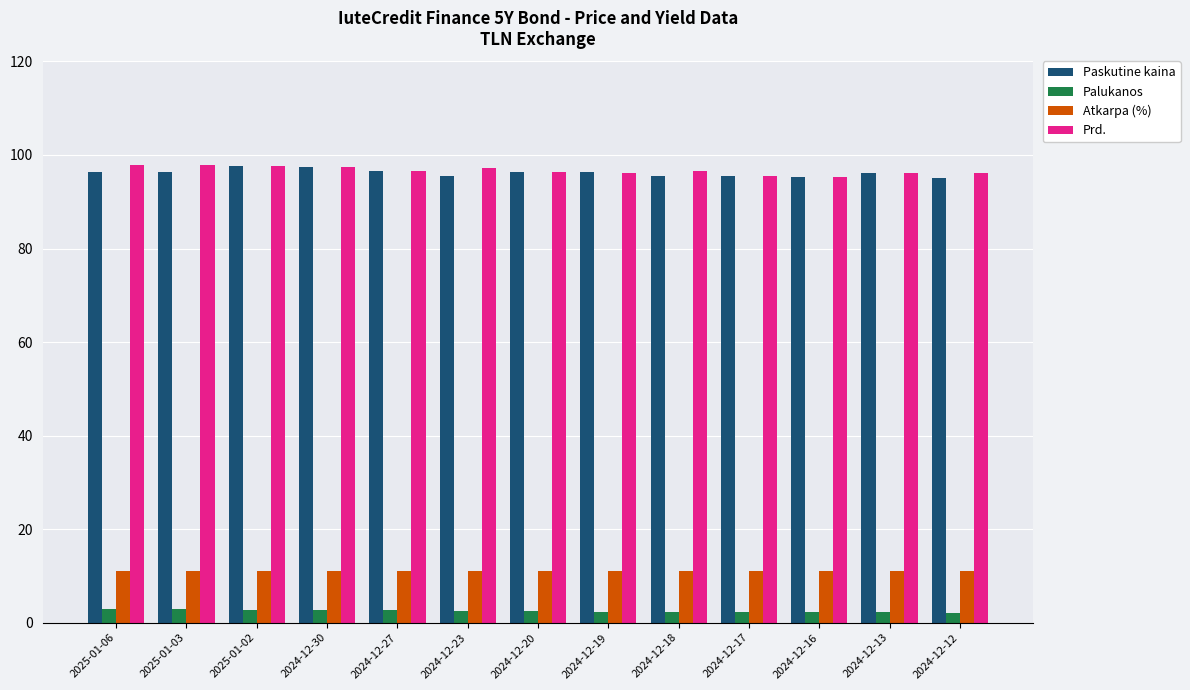

What are all the series names shown in the legend?

Paskutine kaina, Palukanos, Atkarpa (%), Prd.